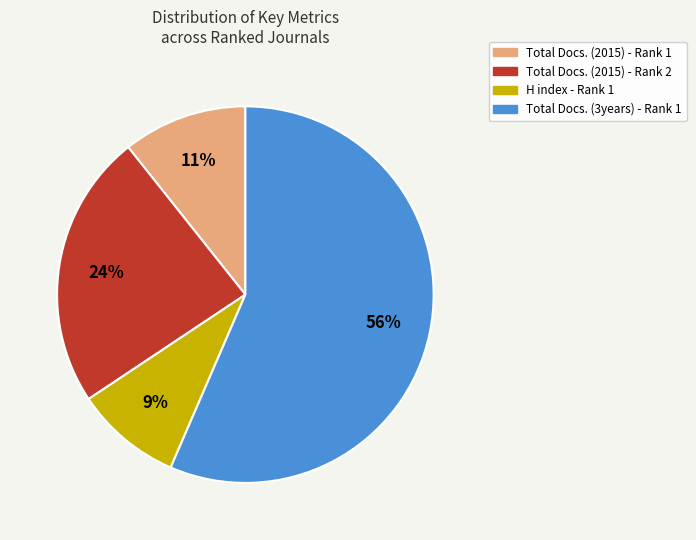

Which slice is the smallest?

H index - Rank 1